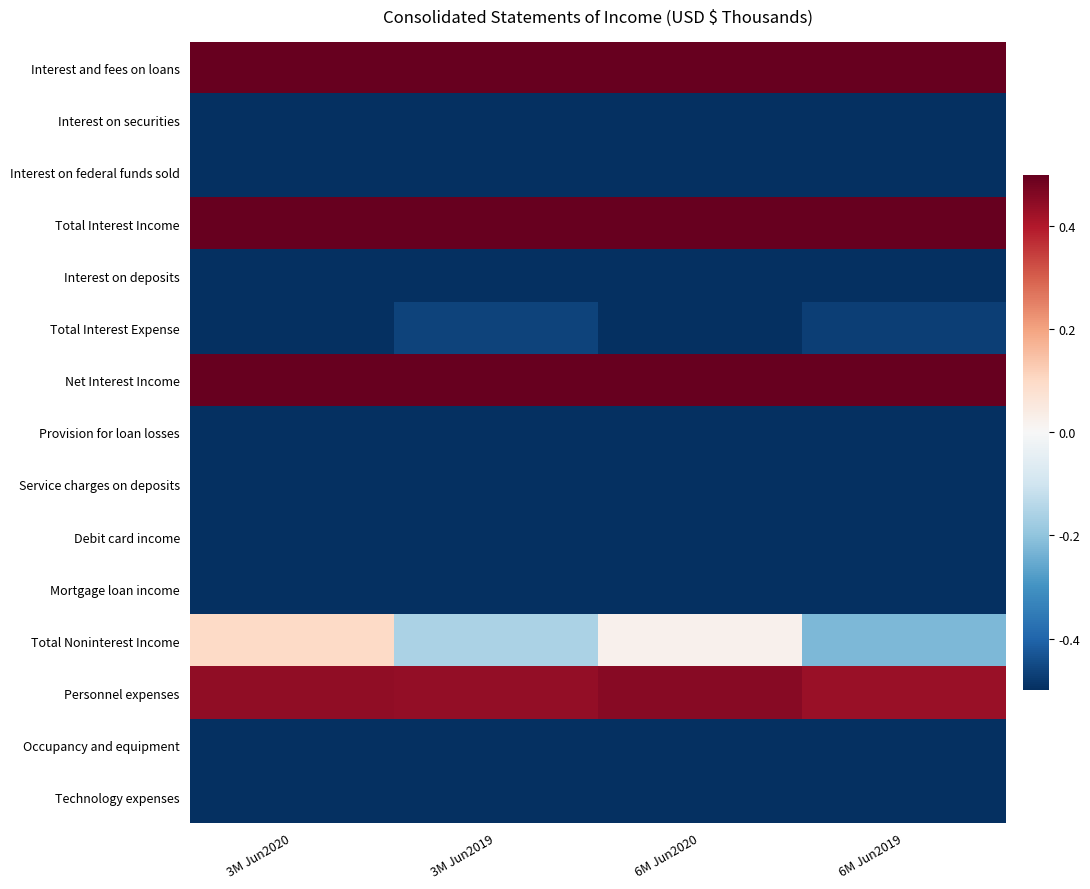

At 3M Jun2020, list the series in order from smallest to largest.

Interest on securities, Interest on federal funds sold, Interest on deposits, Total Interest Expense, Provision for loan losses, Service charges on deposits, Debit card income, Mortgage loan income, Occupancy and equipment, Technology expenses, Total Noninterest Income, Personnel expenses, Interest and fees on loans, Total Interest Income, Net Interest Income